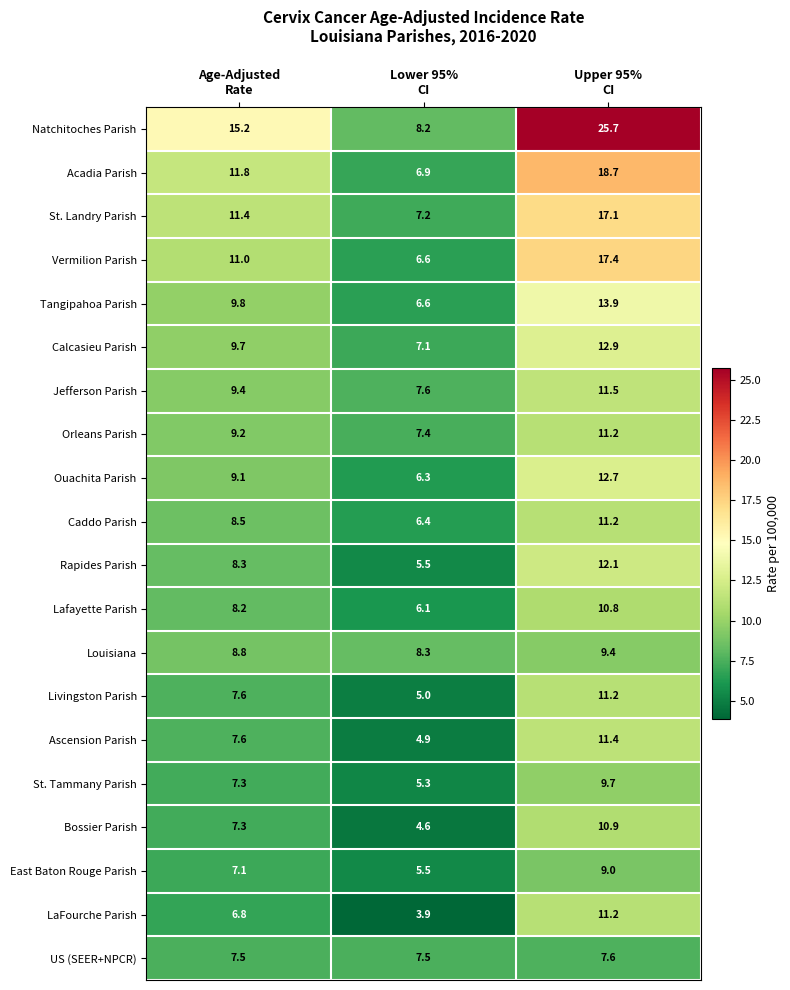

How many data points does each series have?

3